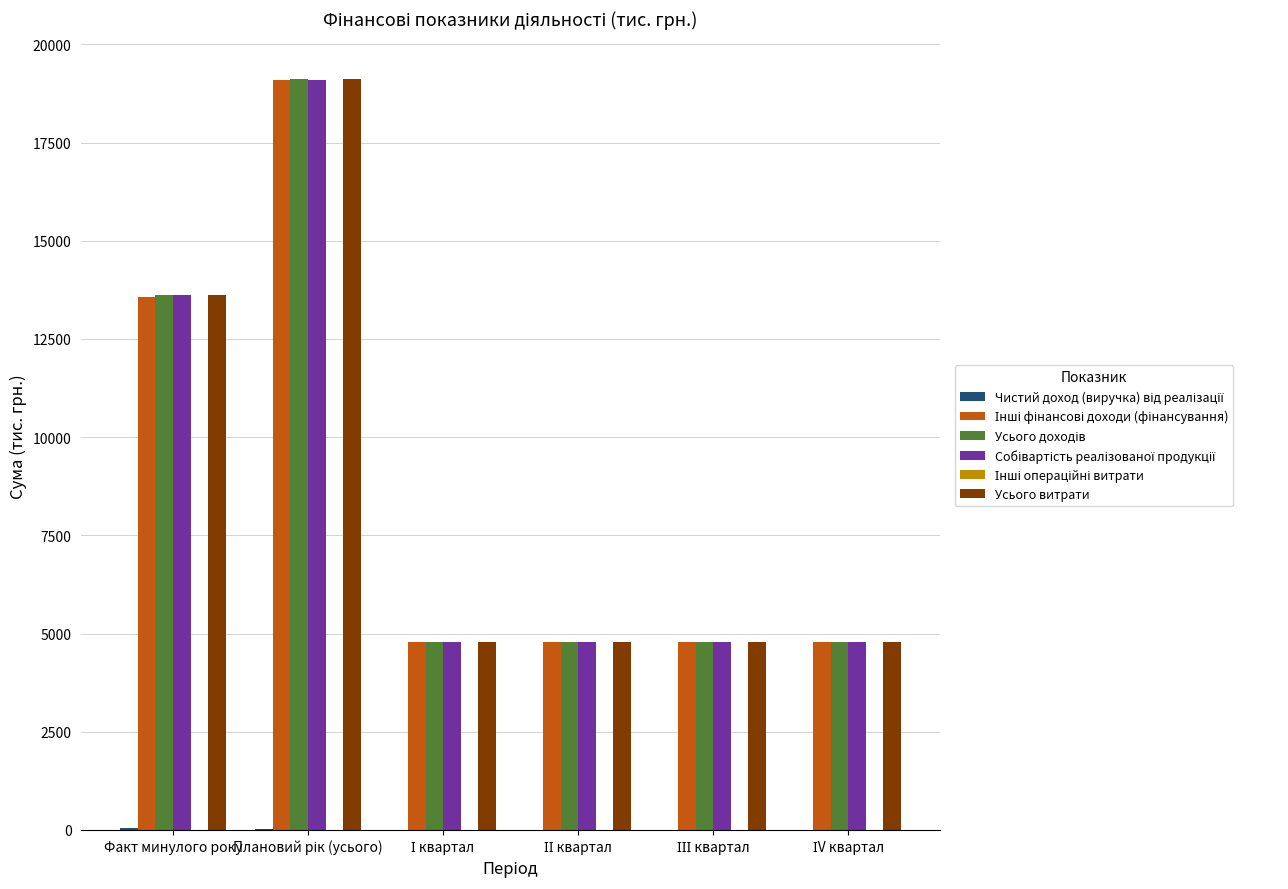

How many groups of bars are there?

6